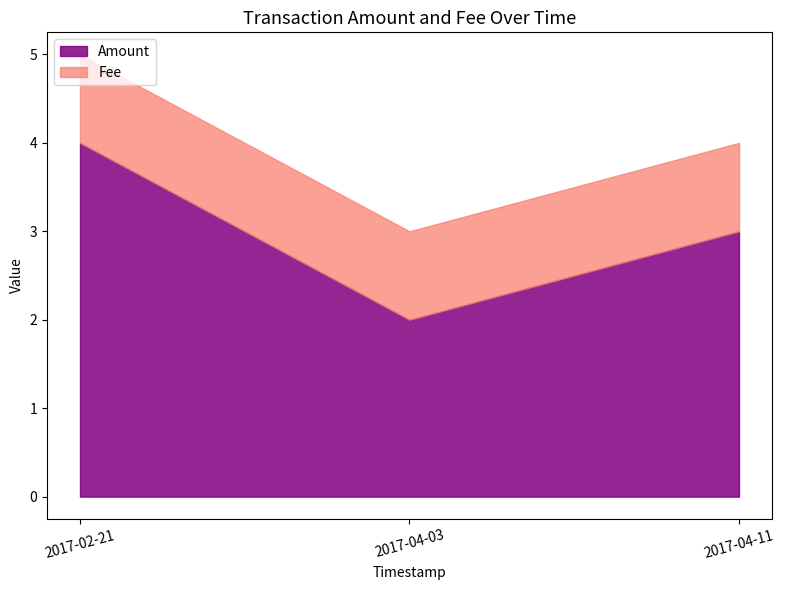

What is the lowest value of the Amount series?

2.0